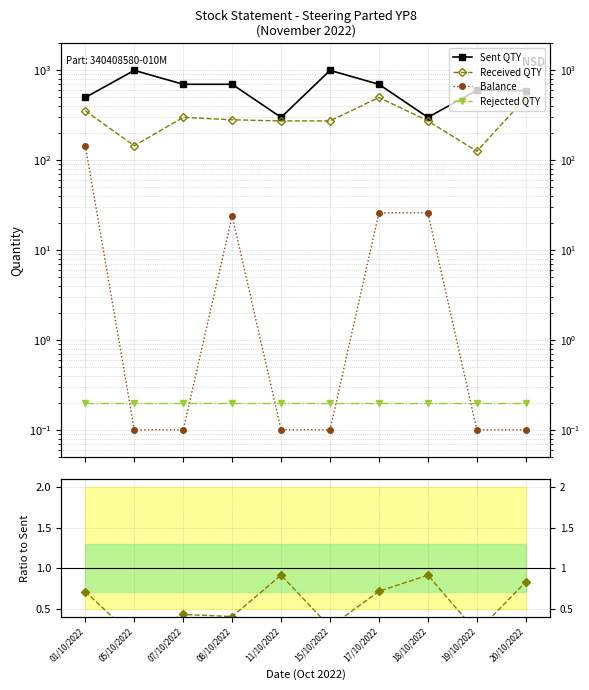

How many interior local peaks does the Balance series have?

1